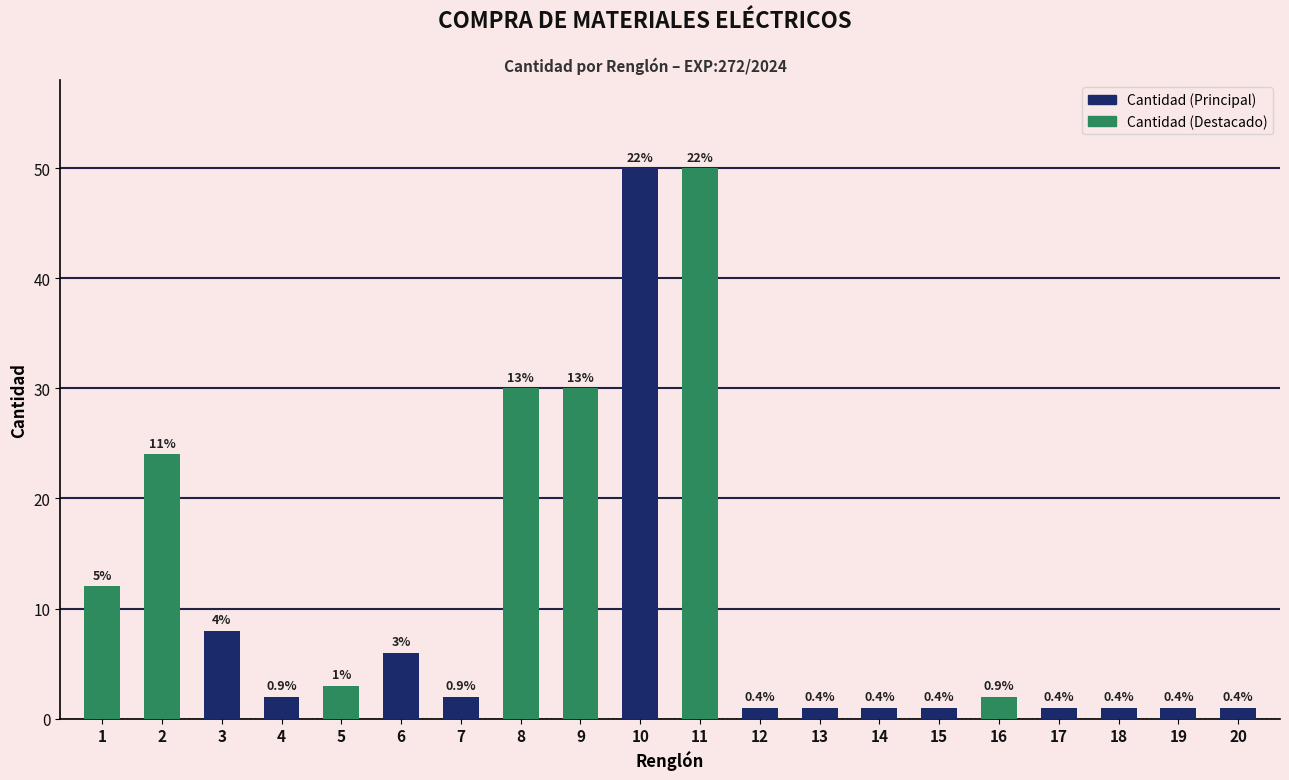

The chart shows a value of 3 at 5. True or false?

True